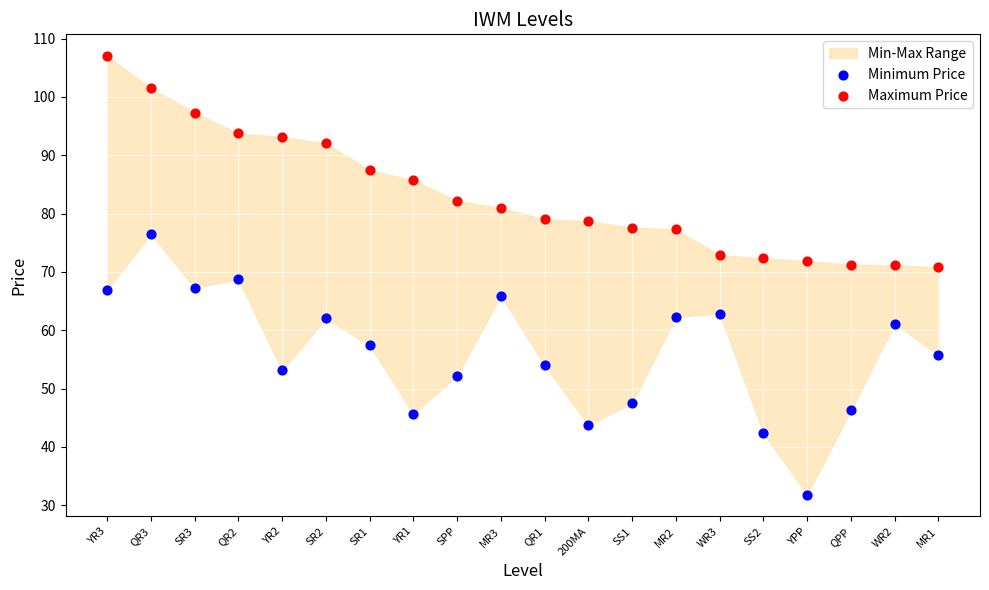

Across all data points, what is the range of Y values (max minus min)?

75.1